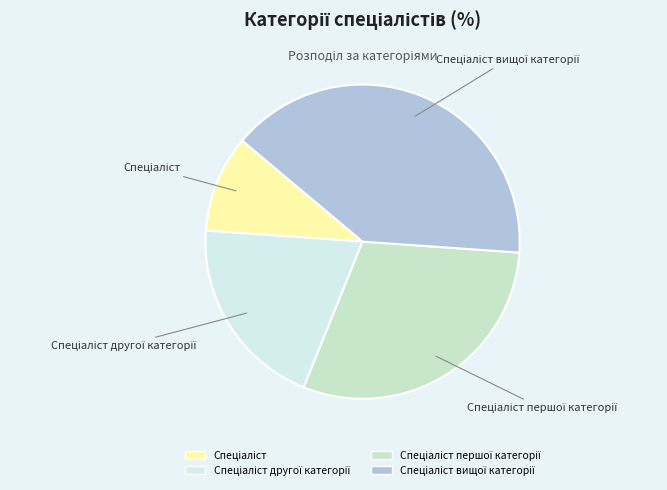

Is there any slice that represents more than half of the pie?

No